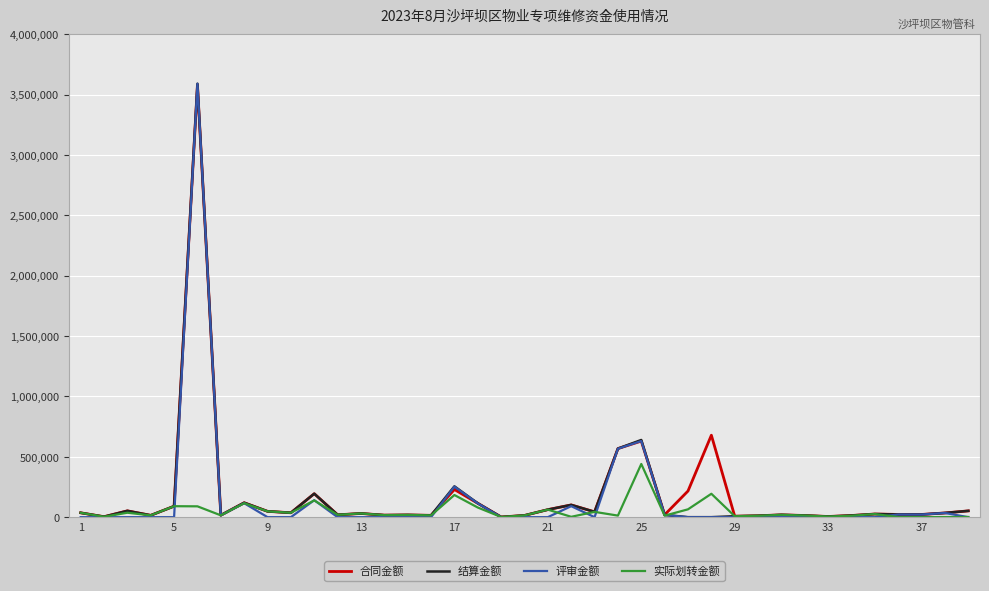

Does the chart display data point markers on the line(s)?

No